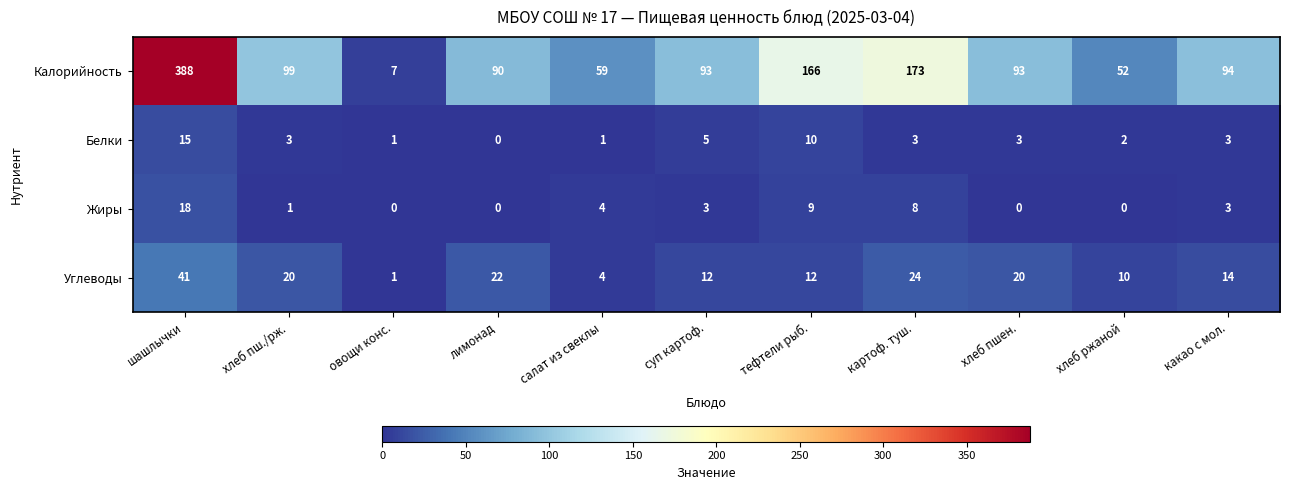

Where does the Белки series first go above 3?

шашлычки